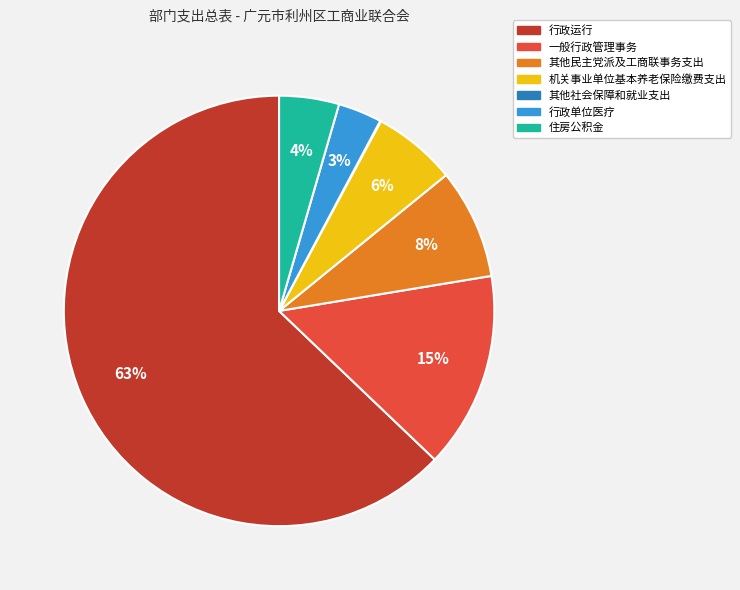

What is the largest slice in the pie chart?

行政运行